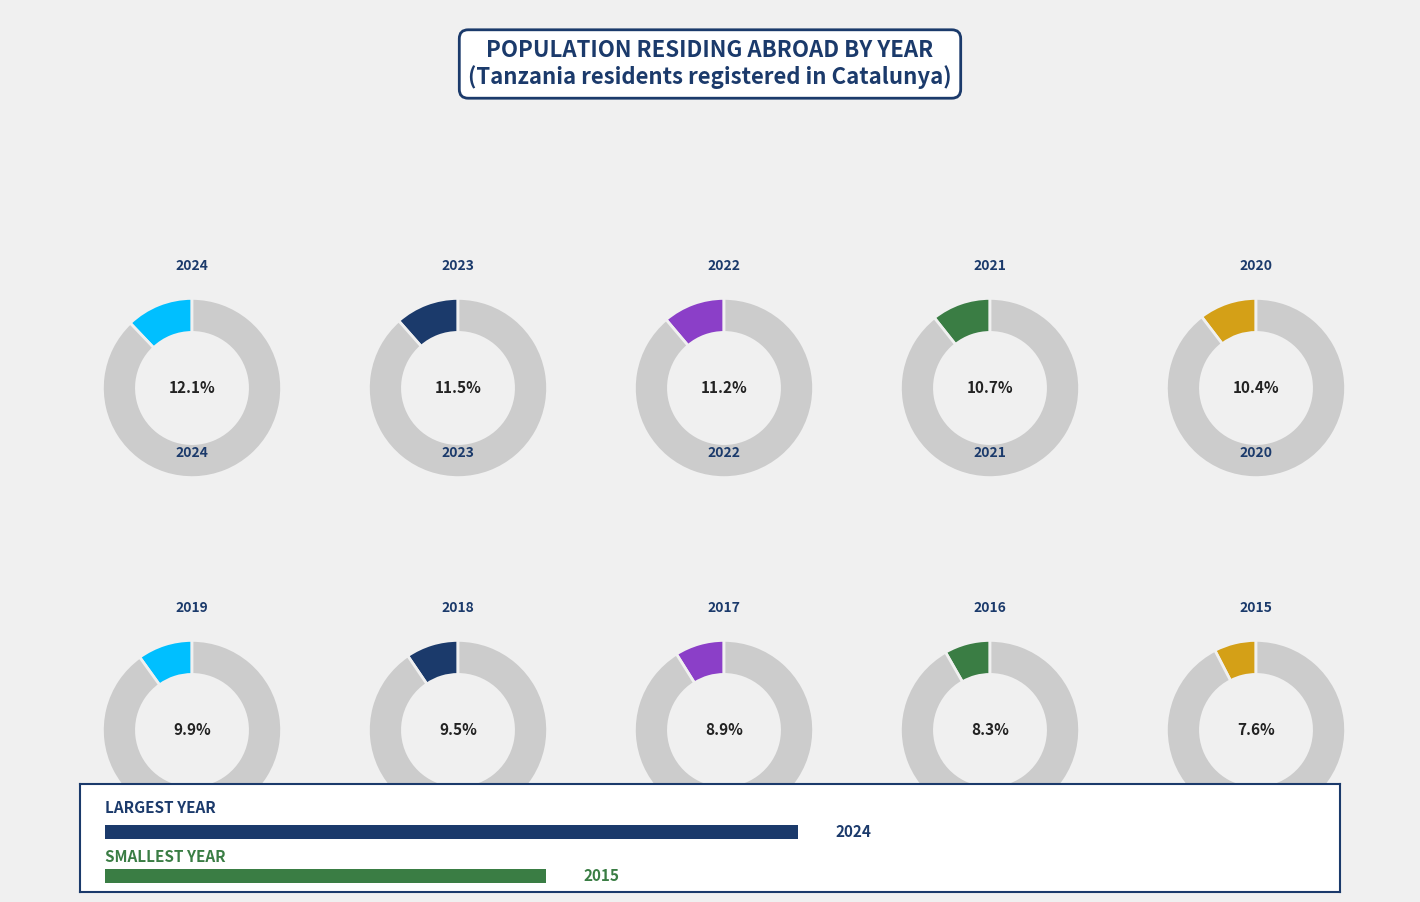

What percentage is NOT represented by 2015?

92.4%